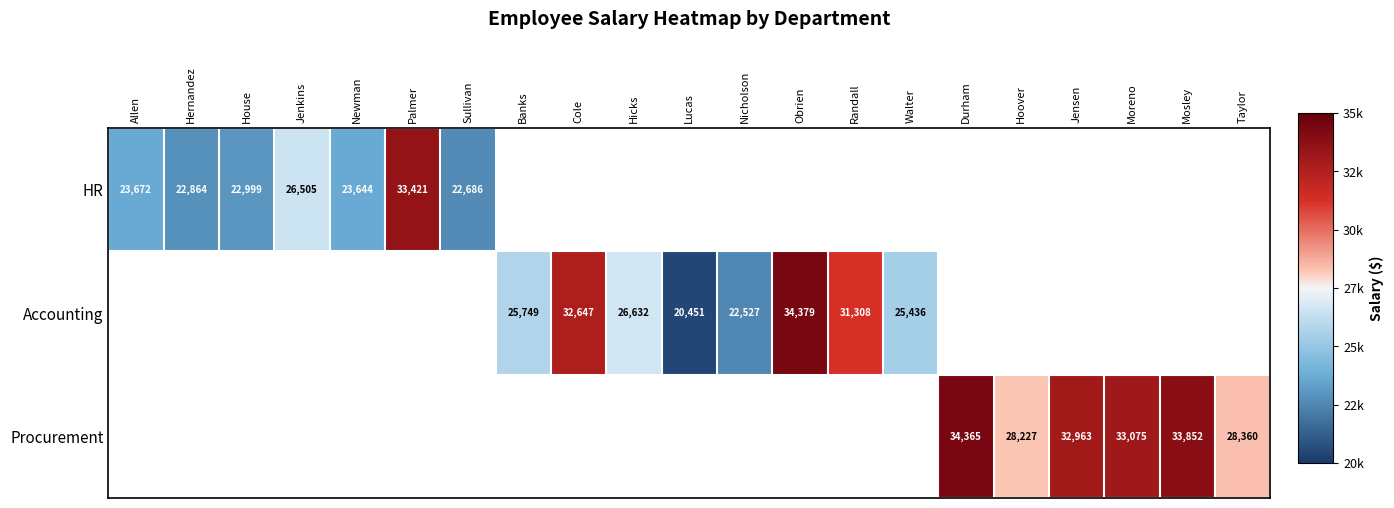

The HR series shows 8372.7 at House. True or false?

False